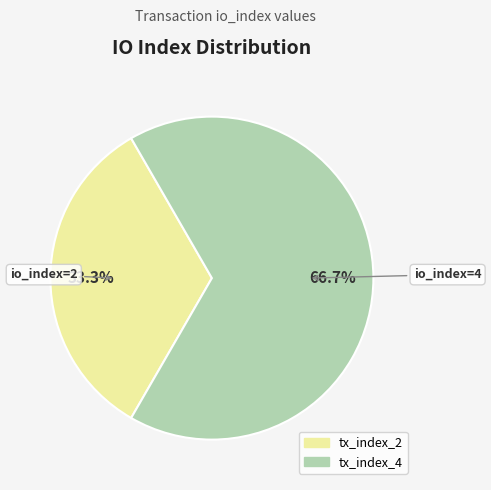

To the nearest percent, what percentage of the pie is tx_index_4?

67%